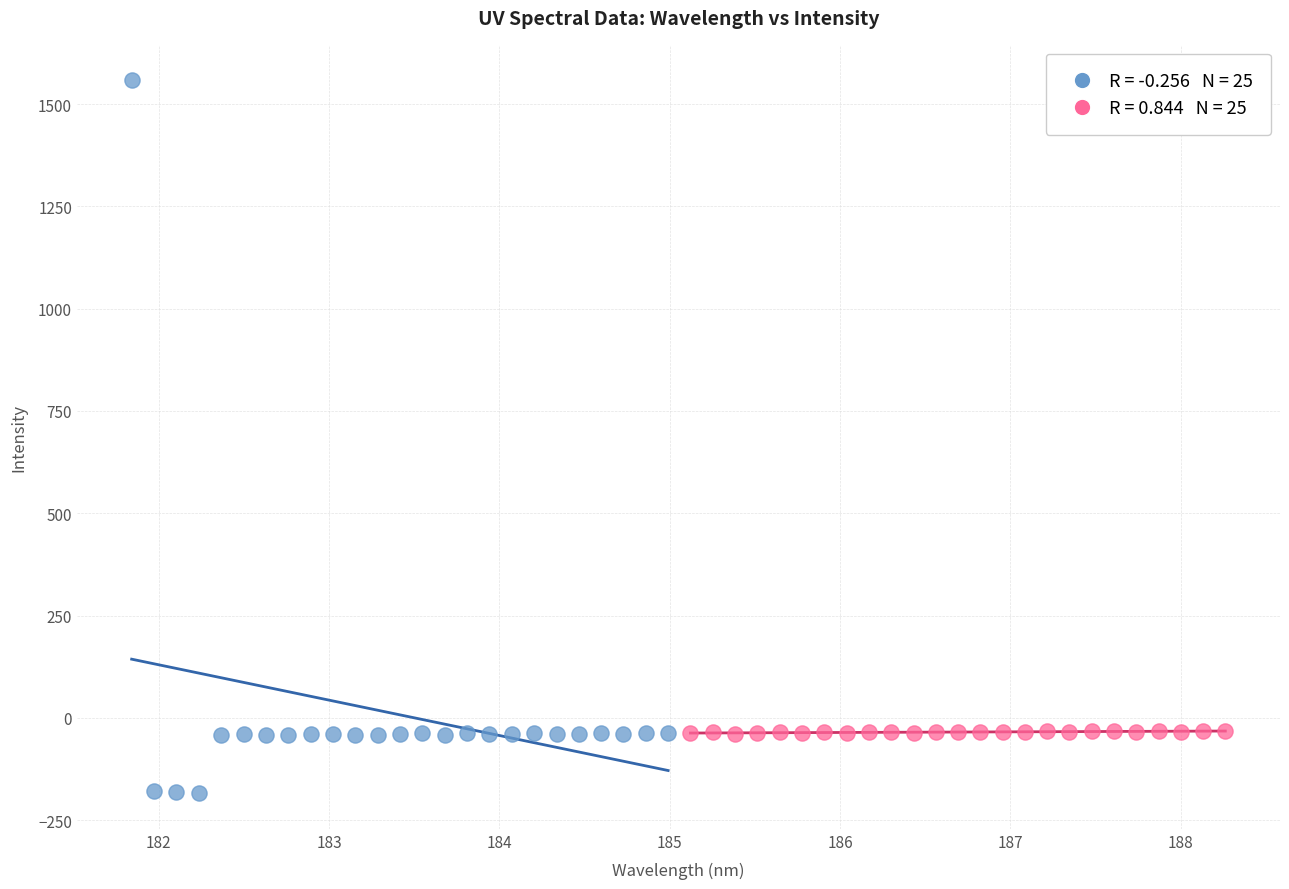

Which series has the largest Y range (max minus min)?

Series A (nm 181.8–185.0)